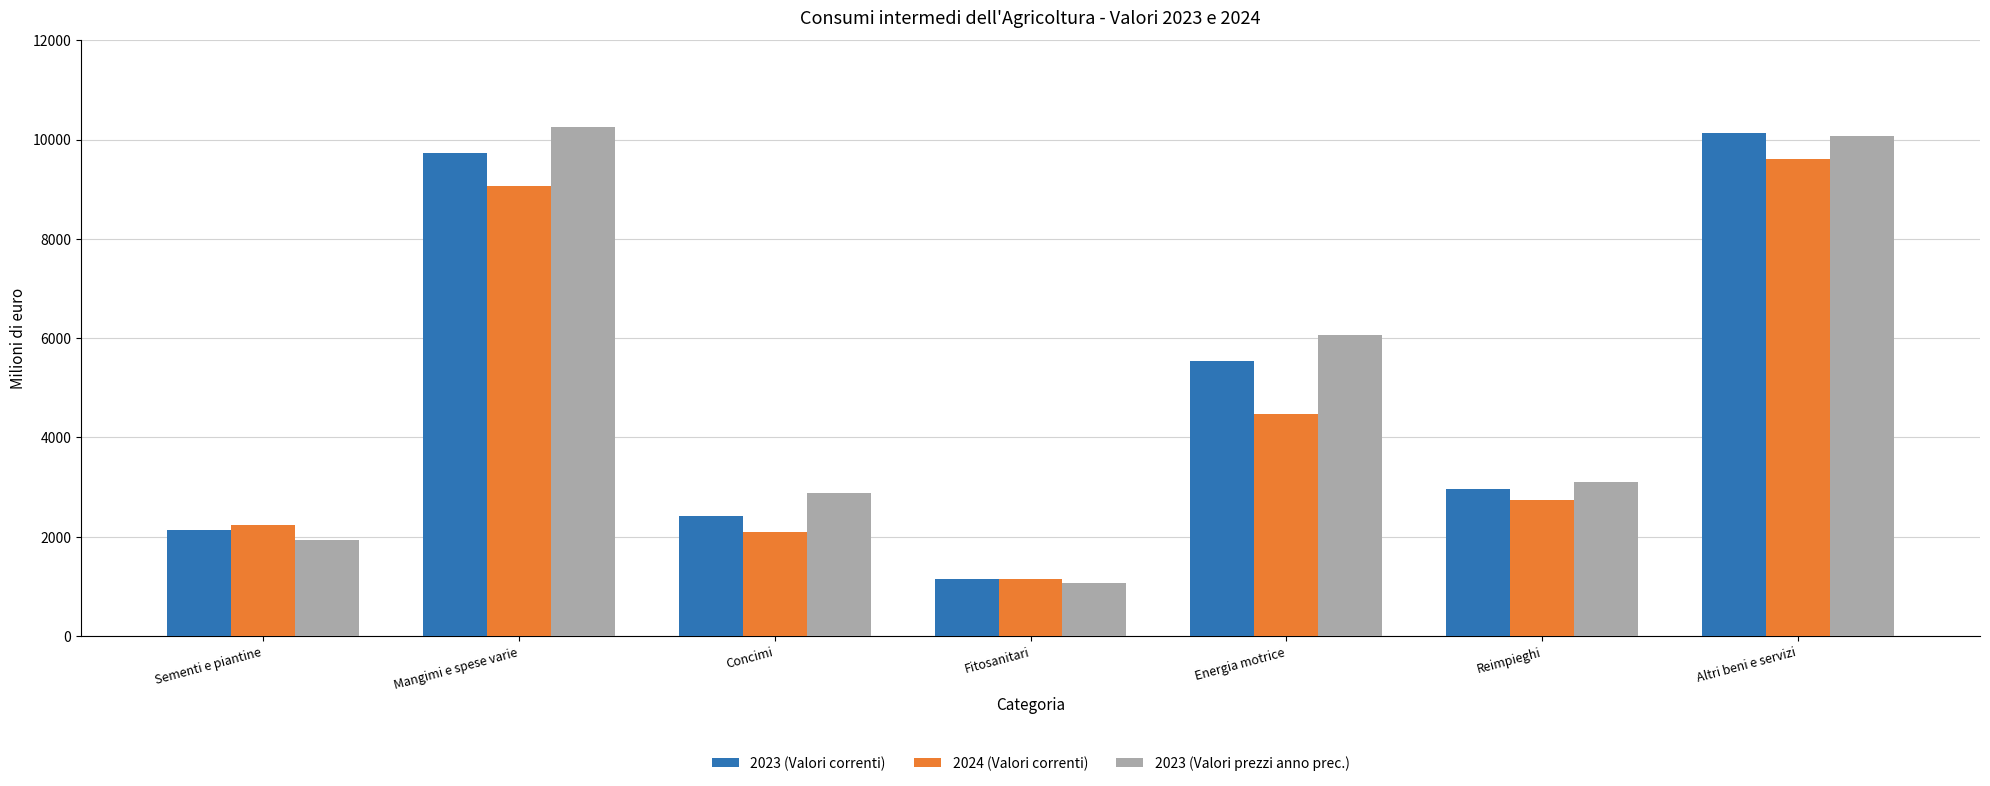

At how many categories does at least one series exceed 4115?

3